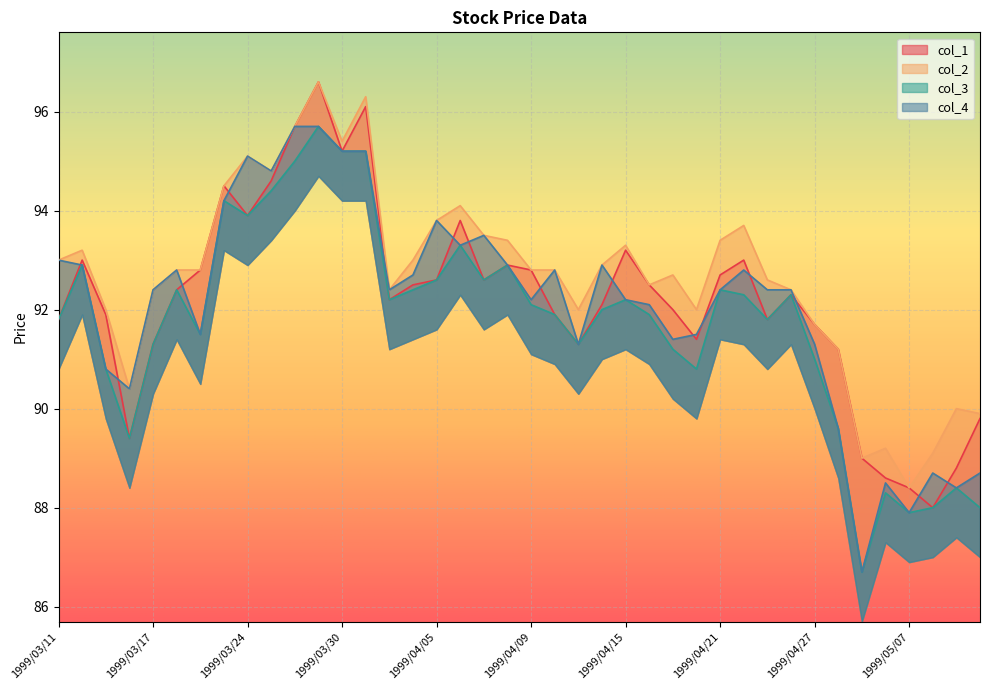

True or false: col_4 has a value of 92.7 at 1999/04/02.

True